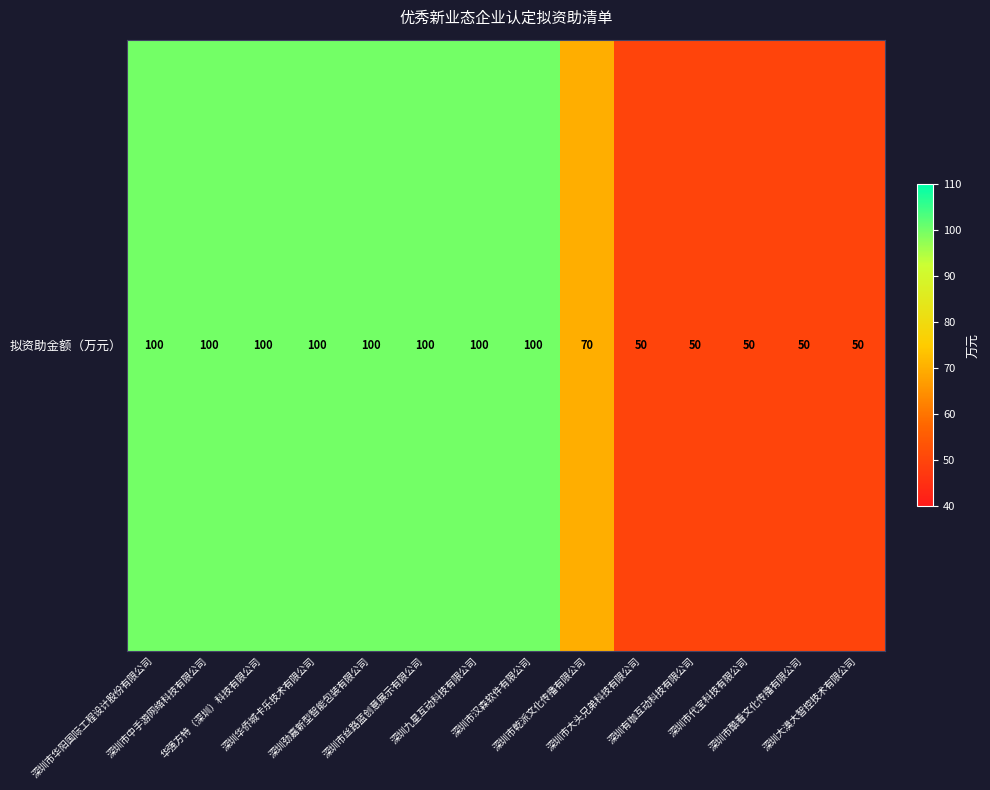

How many categories are shown in the chart?

14